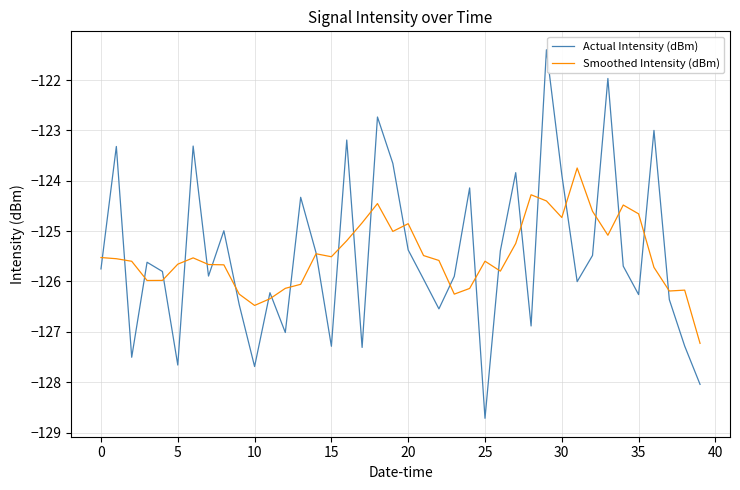

Which series has the largest range (max minus min)?

Actual Intensity (dBm)